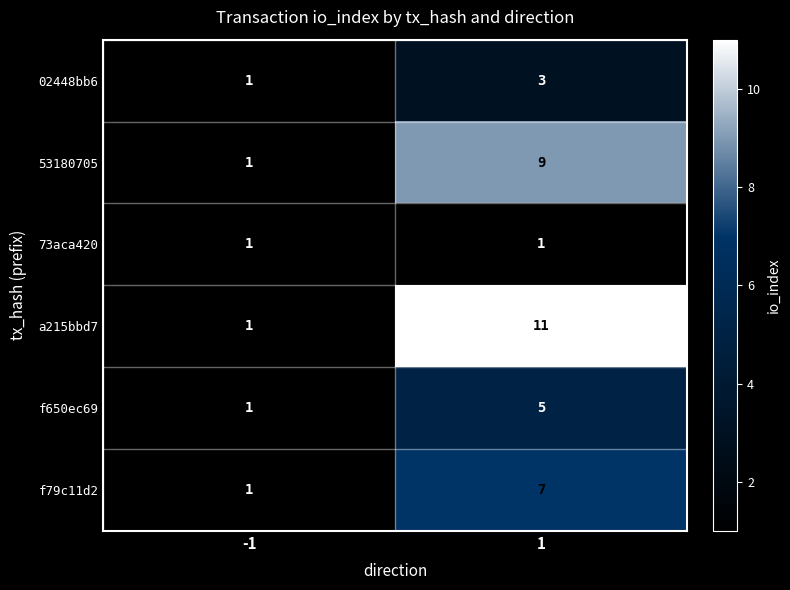

The value of 53180705 at 1 is 5. True or false?

False